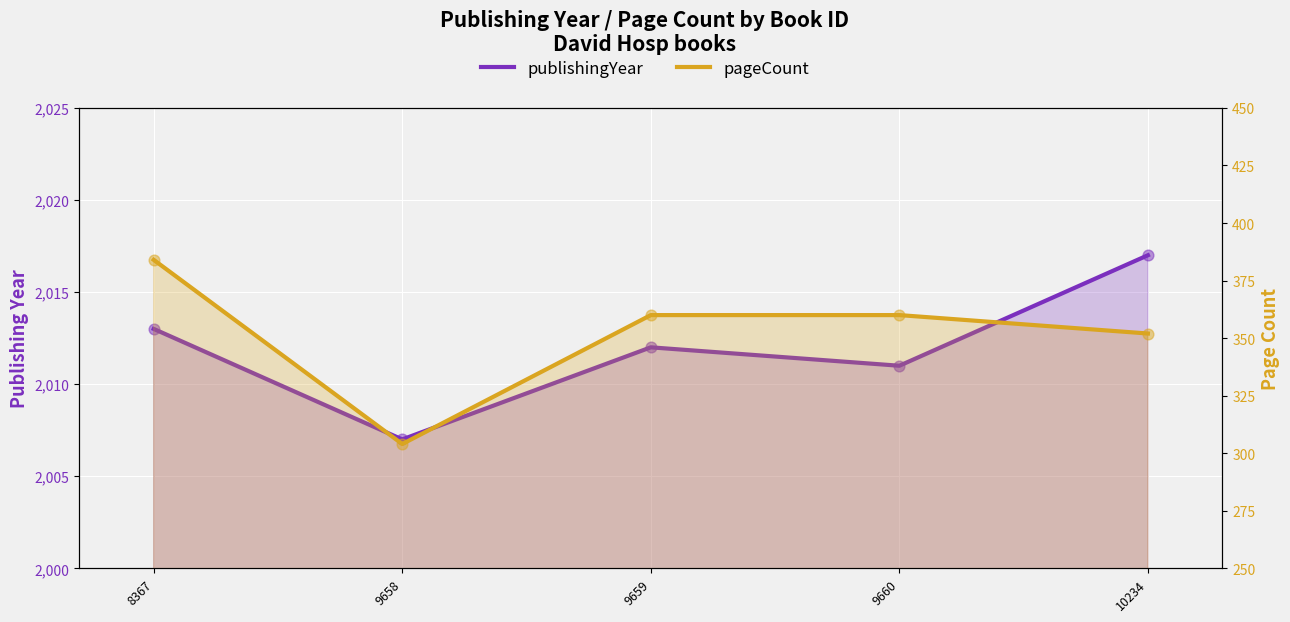

What are all the series names shown in the legend?

publishingYear, pageCount